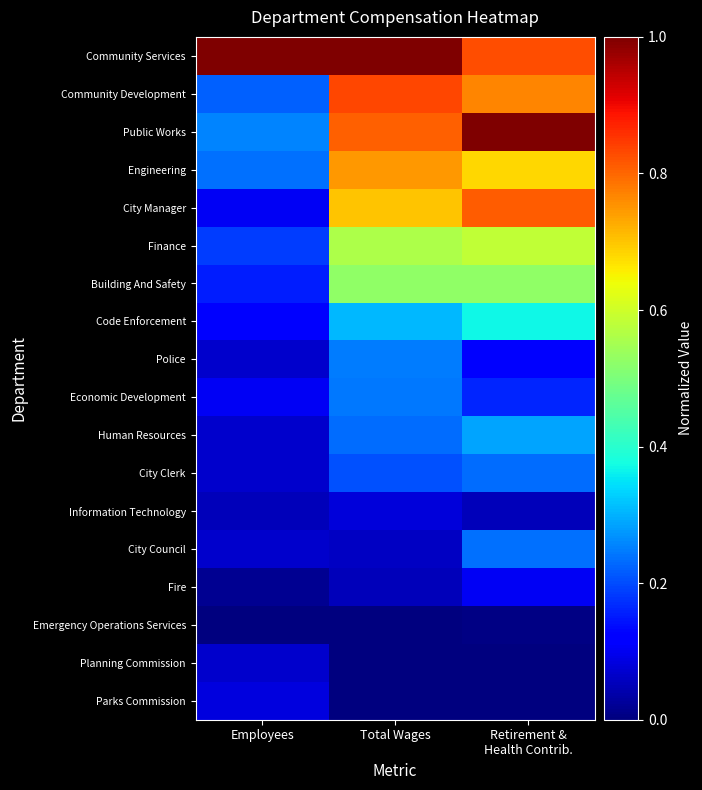

What is the maximum value shown in the chart?

1.0